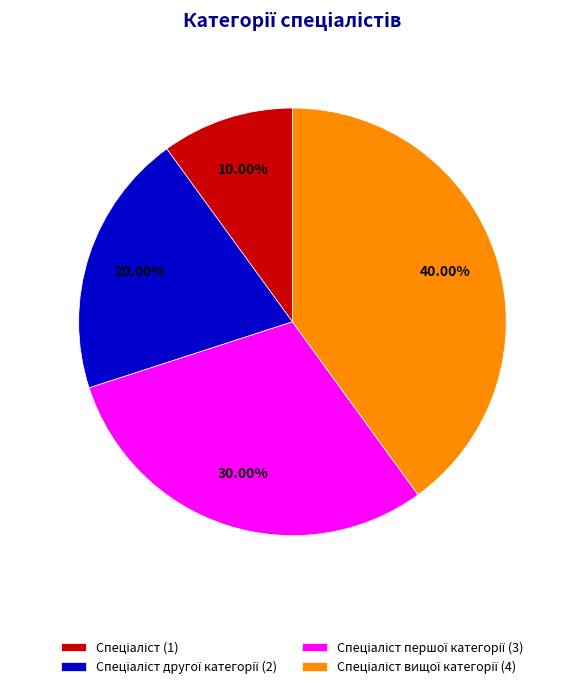

How many segments does this pie chart have?

4